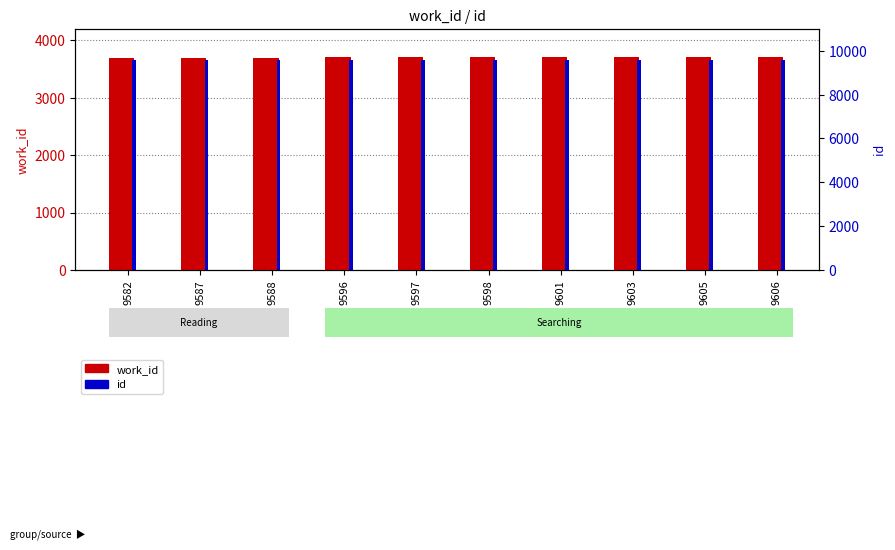

At 9601, list the series in order from largest to smallest.

id, work_id